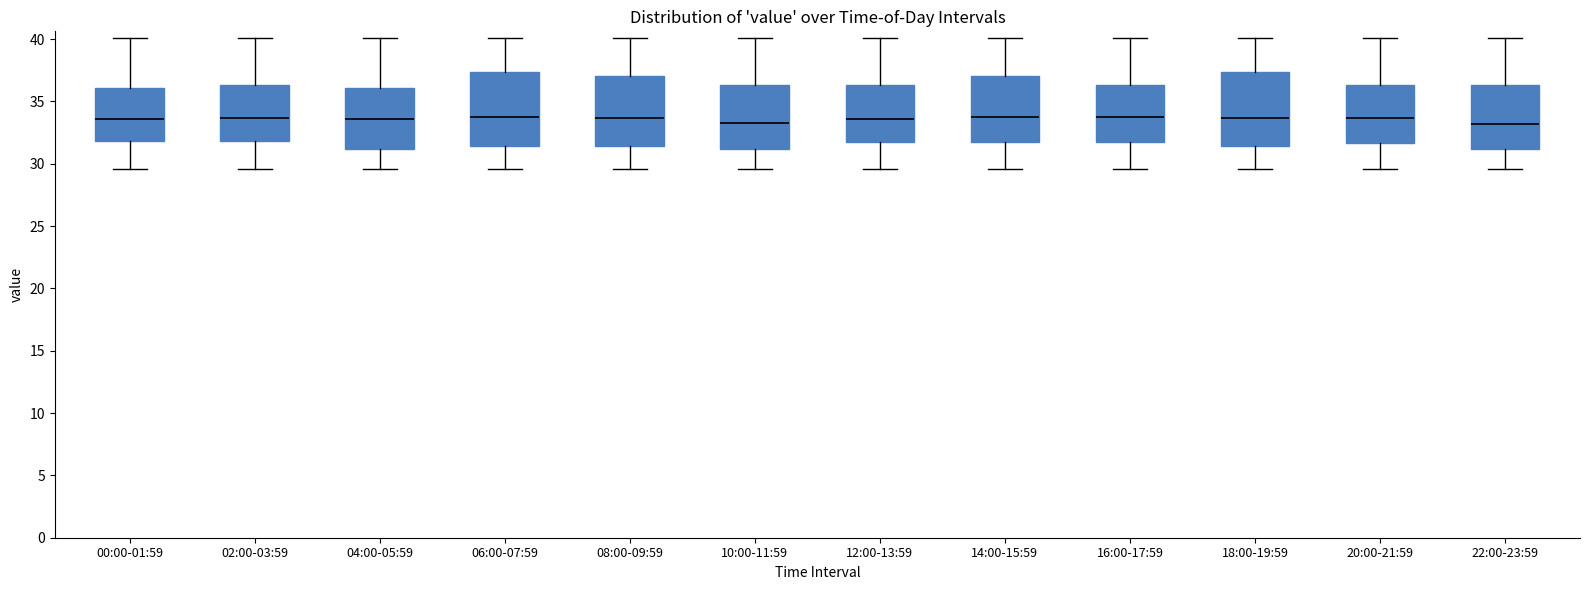

Reading left to right, transcribe this box plot: for each box, give where its median line is, the range the box spans, and where its two whiskers end, as read against the y-axis. The values are not printed on the chart, so give them approximately, as read against the axis.

00:00-01:59: median 33.5, box 32.0 to 36.0, whiskers 29.5 to 40.0
02:00-03:59: median 33.5, box 32.0 to 36.5, whiskers 29.5 to 40.0
04:00-05:59: median 33.5, box 31.0 to 36.0, whiskers 29.5 to 40.0
06:00-07:59: median 33.5, box 31.5 to 37.5, whiskers 29.5 to 40.0
08:00-09:59: median 33.5, box 31.5 to 37.0, whiskers 29.5 to 40.0
10:00-11:59: median 33.5, box 31.0 to 36.5, whiskers 29.5 to 40.0
12:00-13:59: median 33.5, box 31.5 to 36.5, whiskers 29.5 to 40.0
14:00-15:59: median 34.0, box 31.5 to 37.0, whiskers 29.5 to 40.0
16:00-17:59: median 33.5, box 31.5 to 36.5, whiskers 29.5 to 40.0
18:00-19:59: median 33.5, box 31.5 to 37.5, whiskers 29.5 to 40.0
20:00-21:59: median 33.5, box 31.5 to 36.5, whiskers 29.5 to 40.0
22:00-23:59: median 33.0, box 31.0 to 36.5, whiskers 29.5 to 40.0